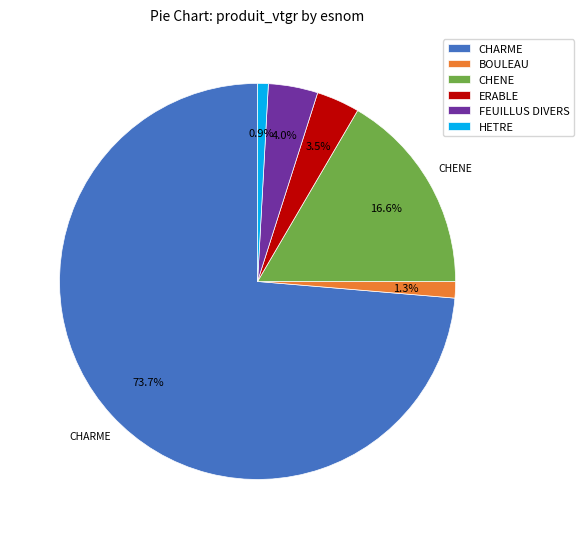

Which slice is the largest?

CHARME